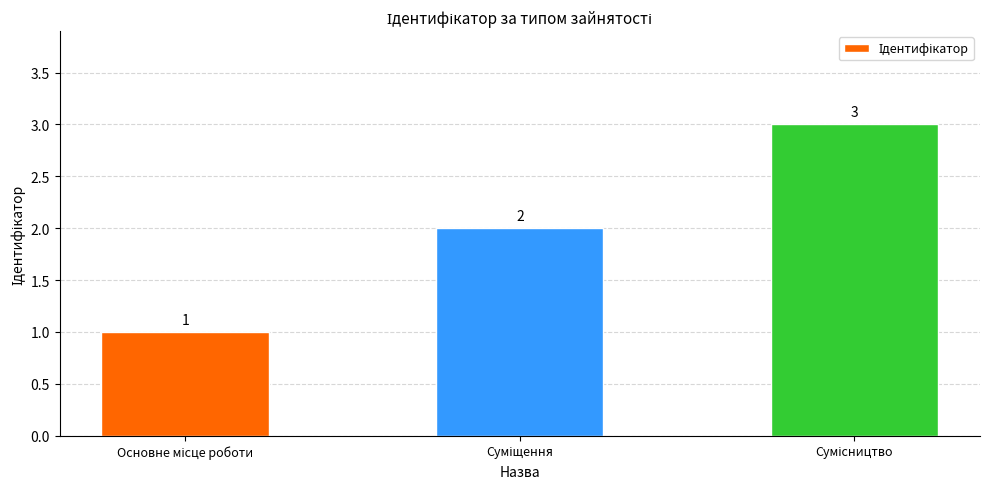

Count the values in the range 1 to 3.

3